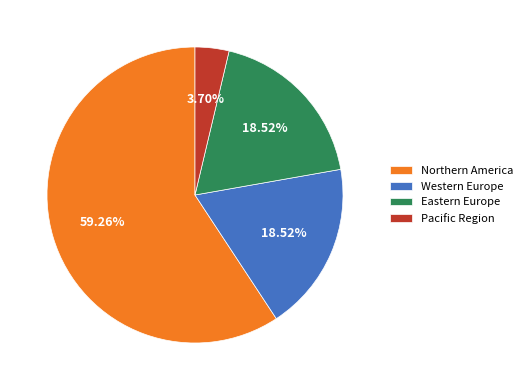

To the nearest percent, what percentage of the pie is Western Europe?

19%